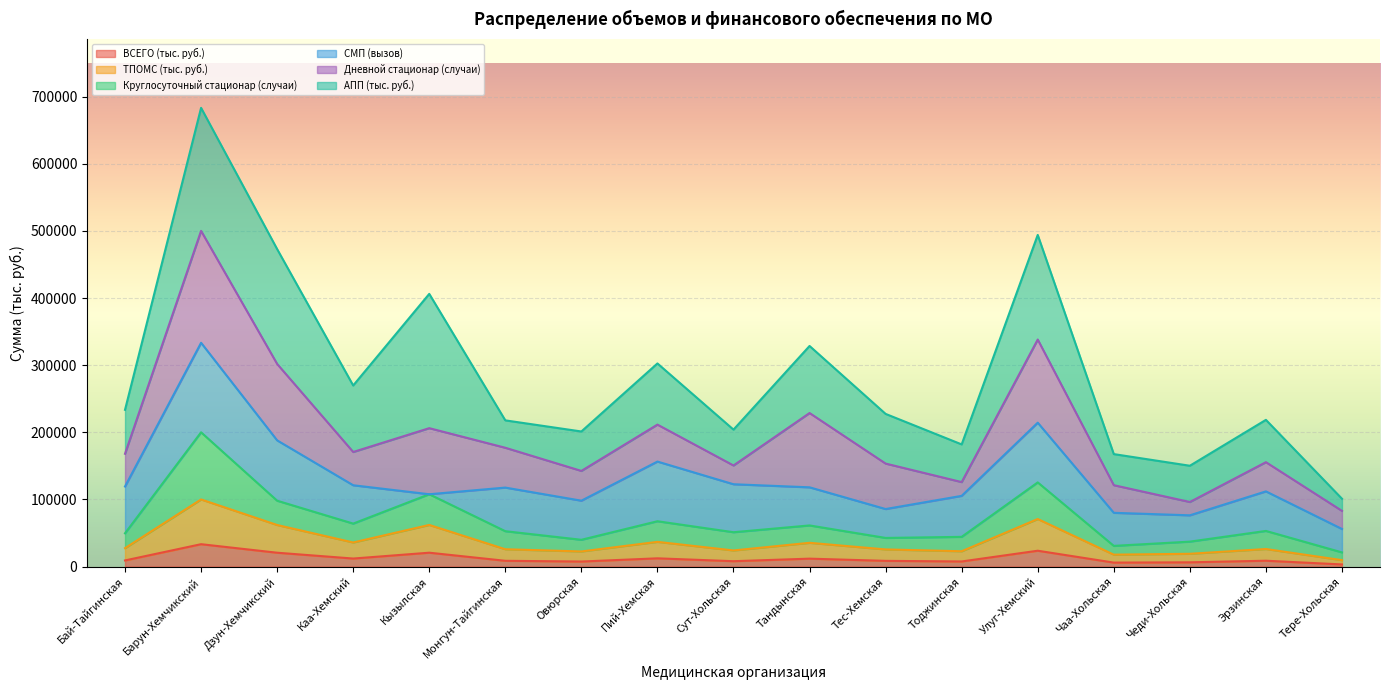

At which category is the sum across all series the highest?

Барун-Хемчикский